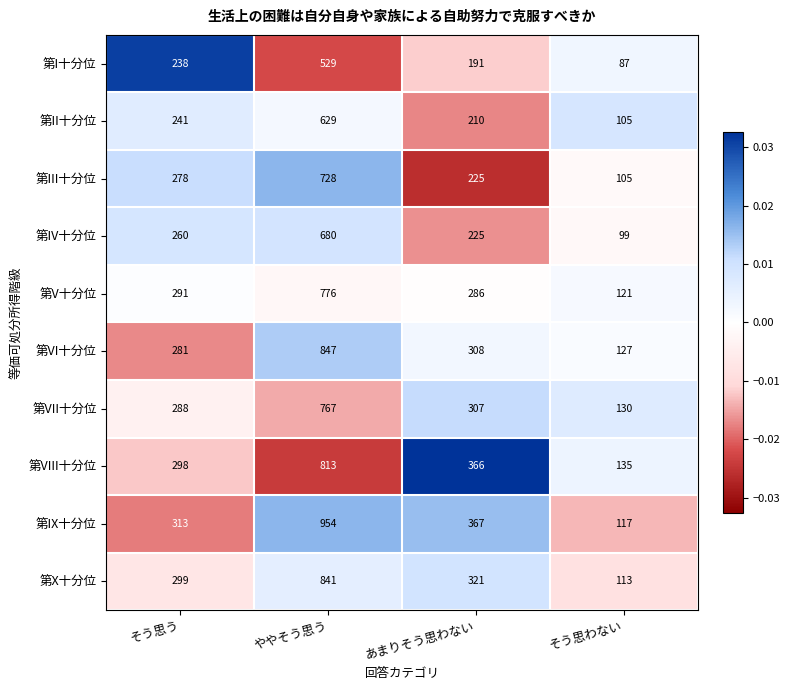

Which series has the widest spread of values?

第IX十分位